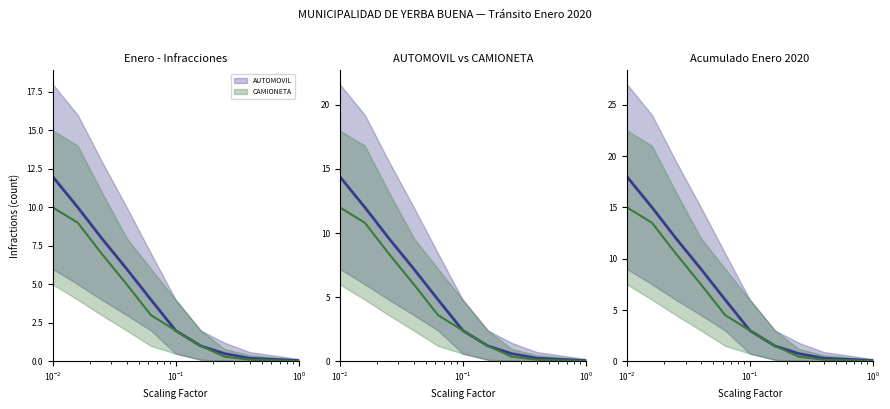

What is the value of the CAMIONETA_mean point at the 8th from the left?

0.4